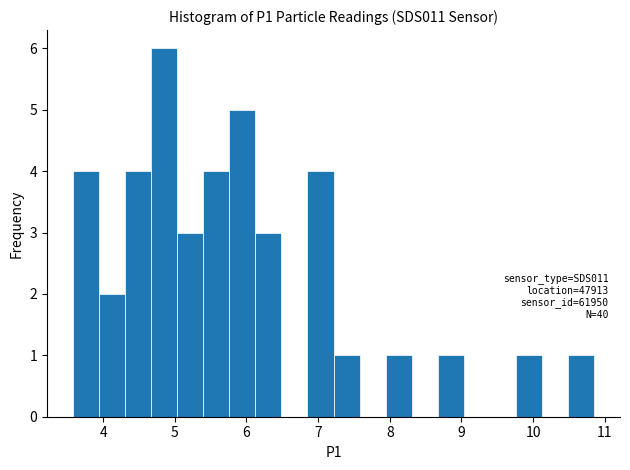

Around what value on the x-axis is the tallest bar? Give the approximate position of its centre, as read against the axis.

4.9